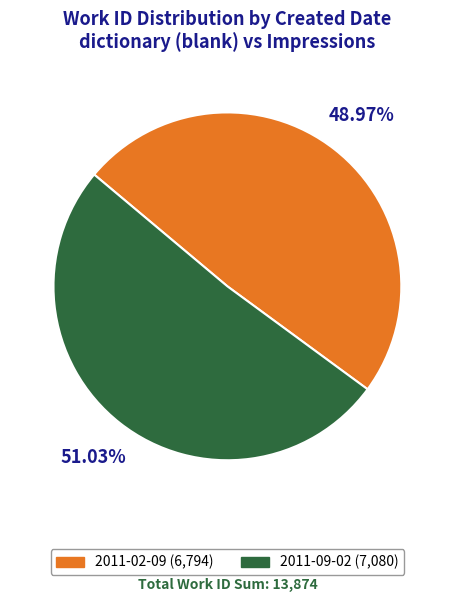

To the nearest percent, what is the combined percentage of 2011-02-09 and 2011-09-02?

100%